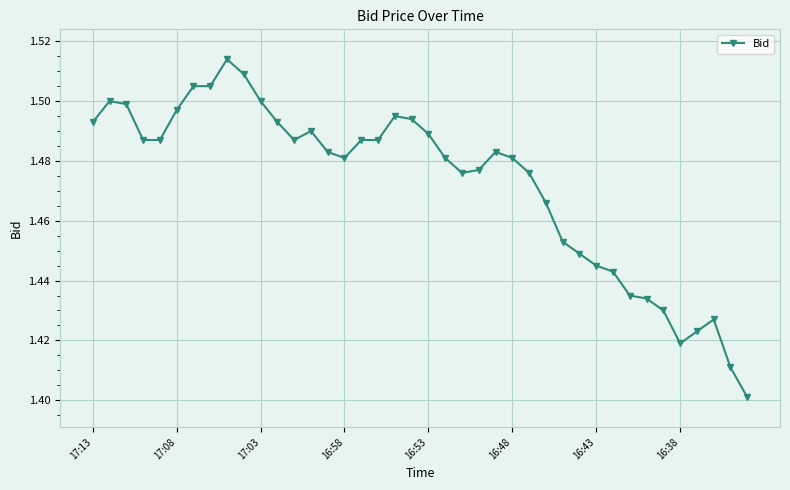

How many values are between 1 and 2?

40